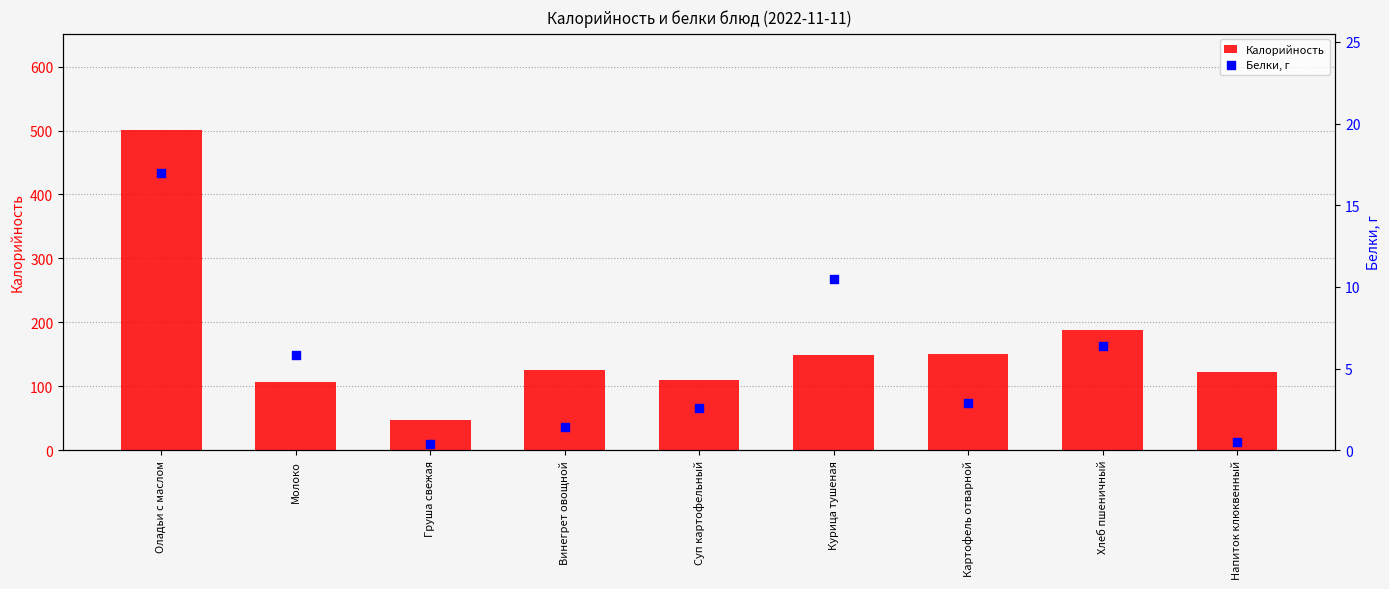

Which series contains the lowest Y value?

Белки, г